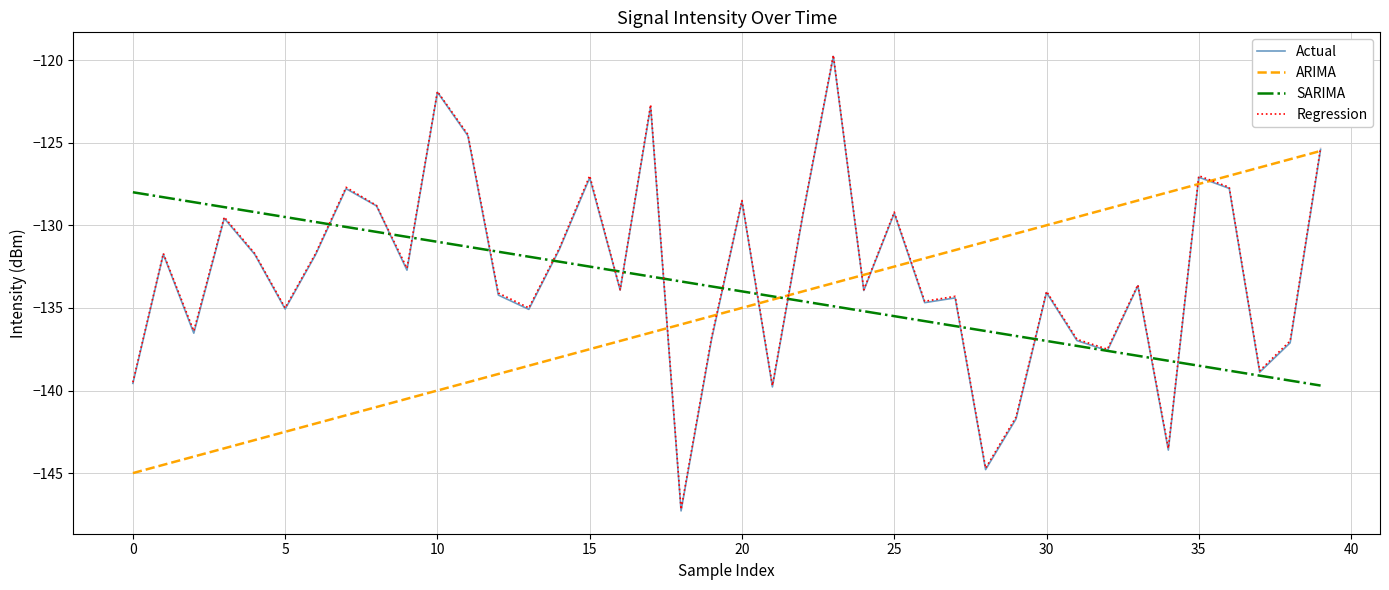

What is the highest value of the ARIMA series?

-125.5